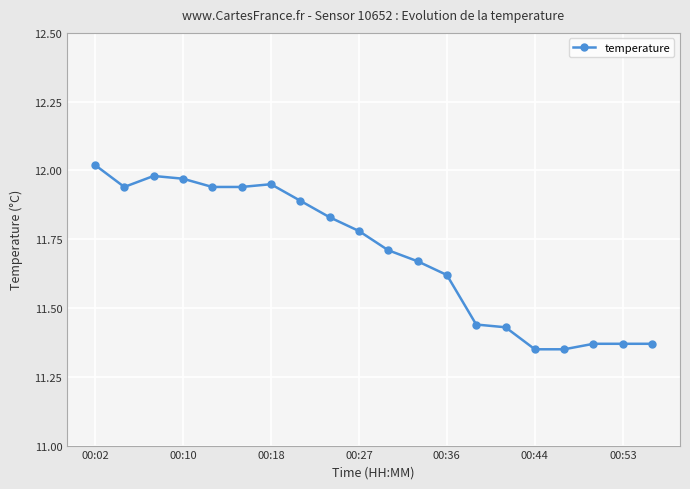

What is the difference between the maximum and minimum values?

0.7